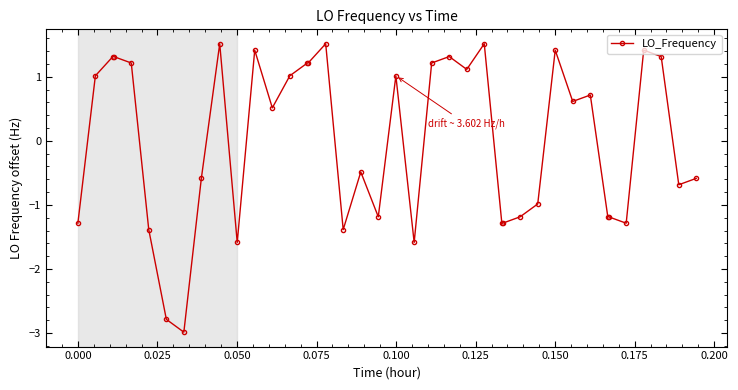

What is the difference between the maximum and minimum values?

4.5